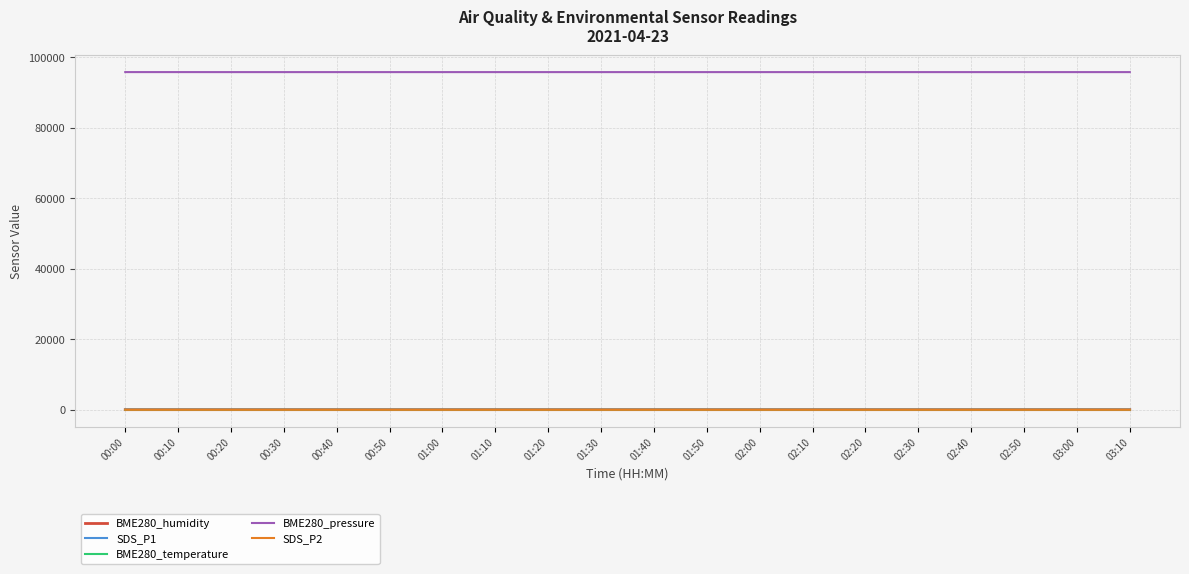

What is the total value across all series at 02:10?

95857.3